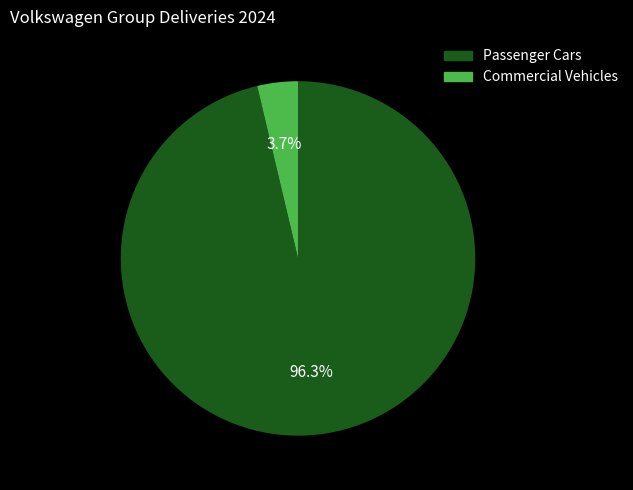

Count the number of slices in the pie.

2